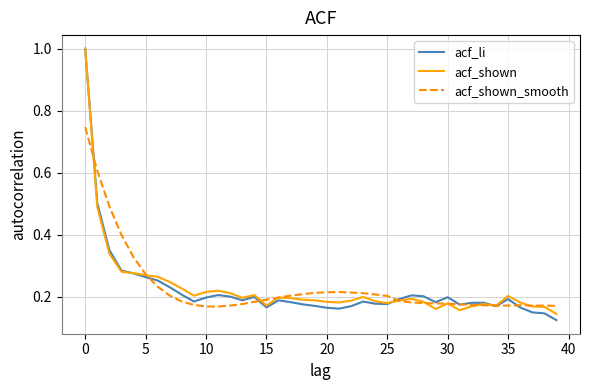

What is the difference between the second highest and second lowest values in the acf_shown_smooth series?

0.4